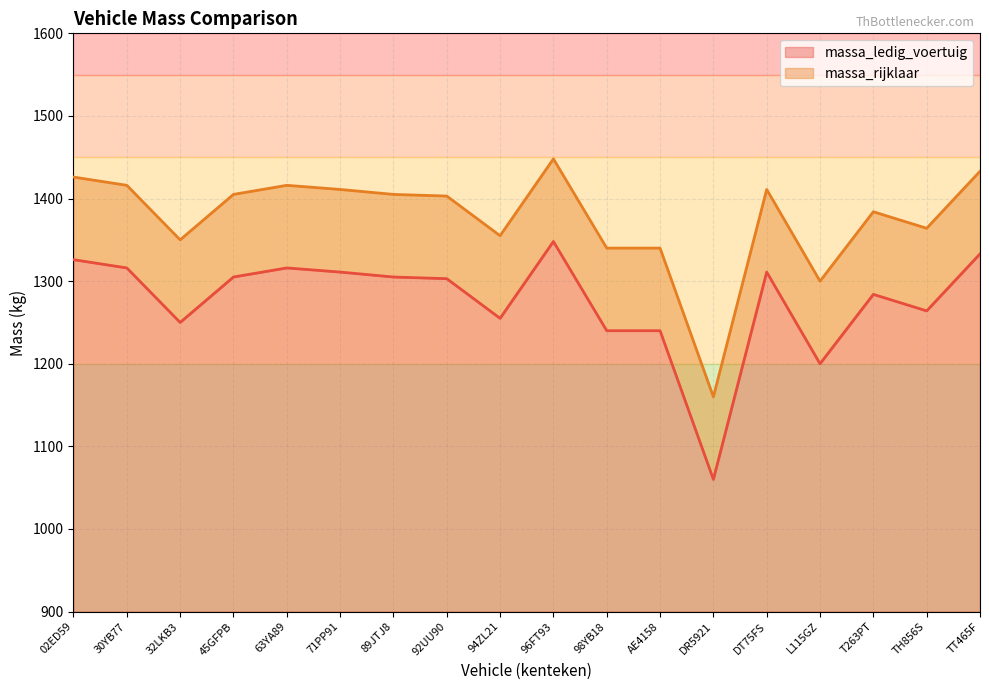

Which has a higher value, DR5921 or 89JTJ8?

89JTJ8